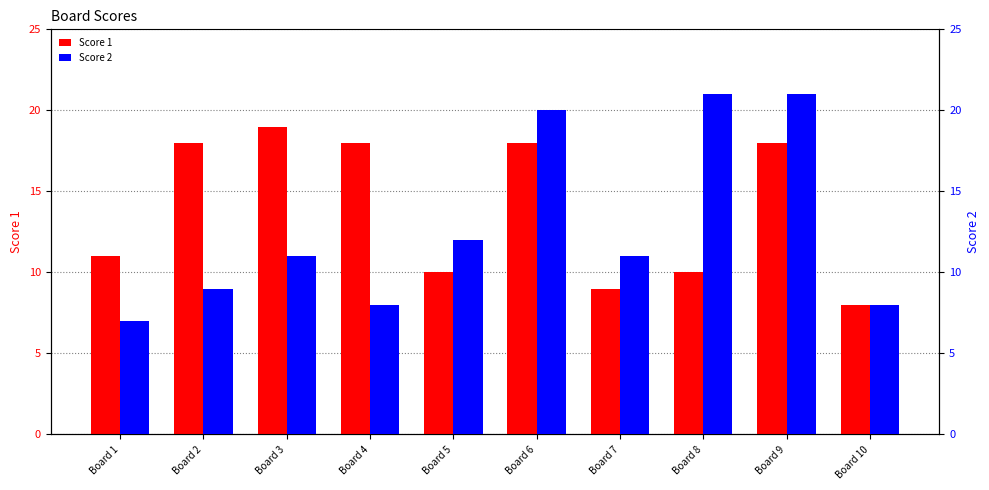

How many data points does each series have?

10